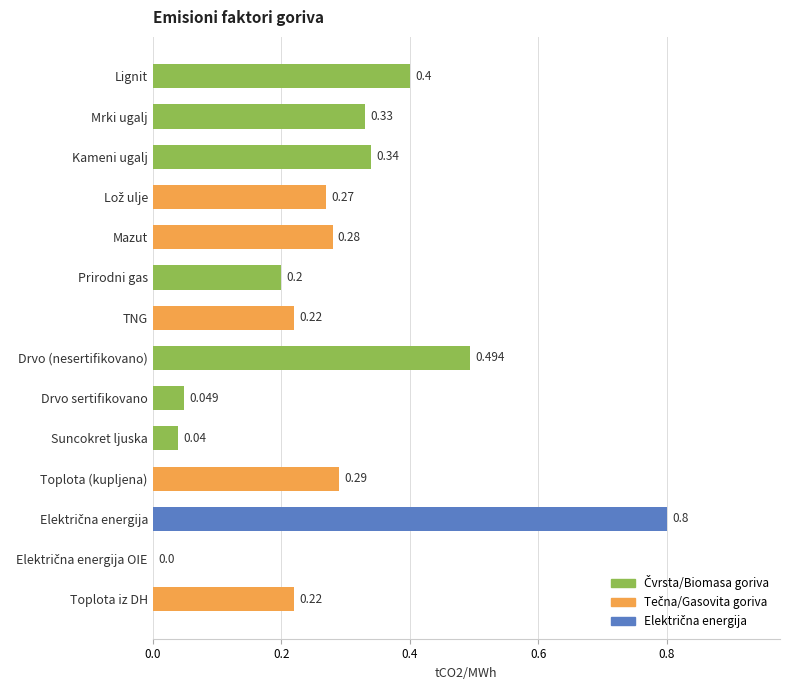

Count the number of categories in the chart.

14